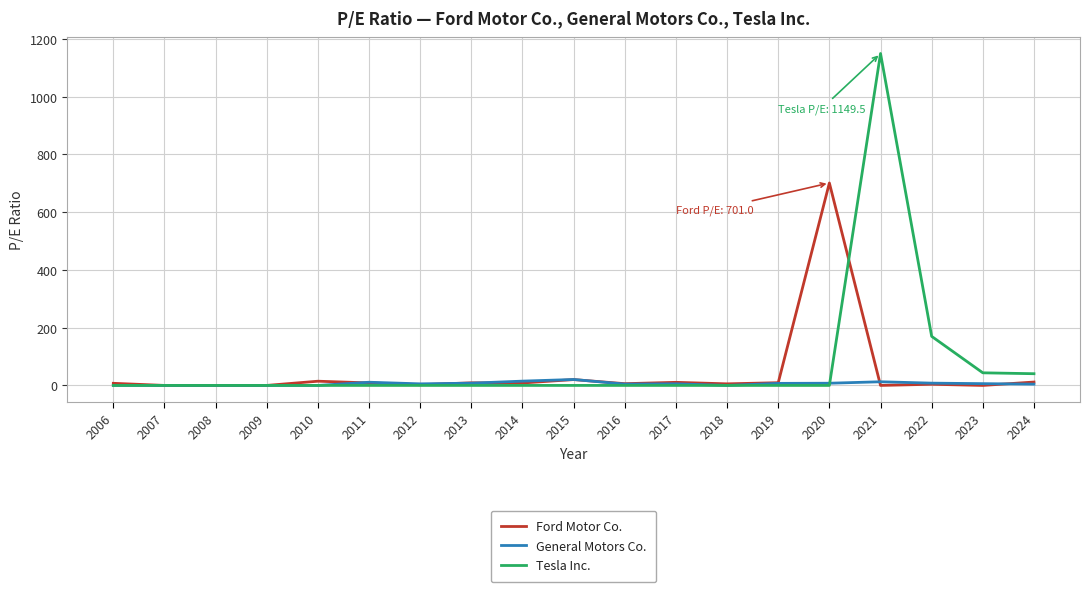

List the series in order of their peak value, lowest first.

General Motors Co., Ford Motor Co., Tesla Inc.